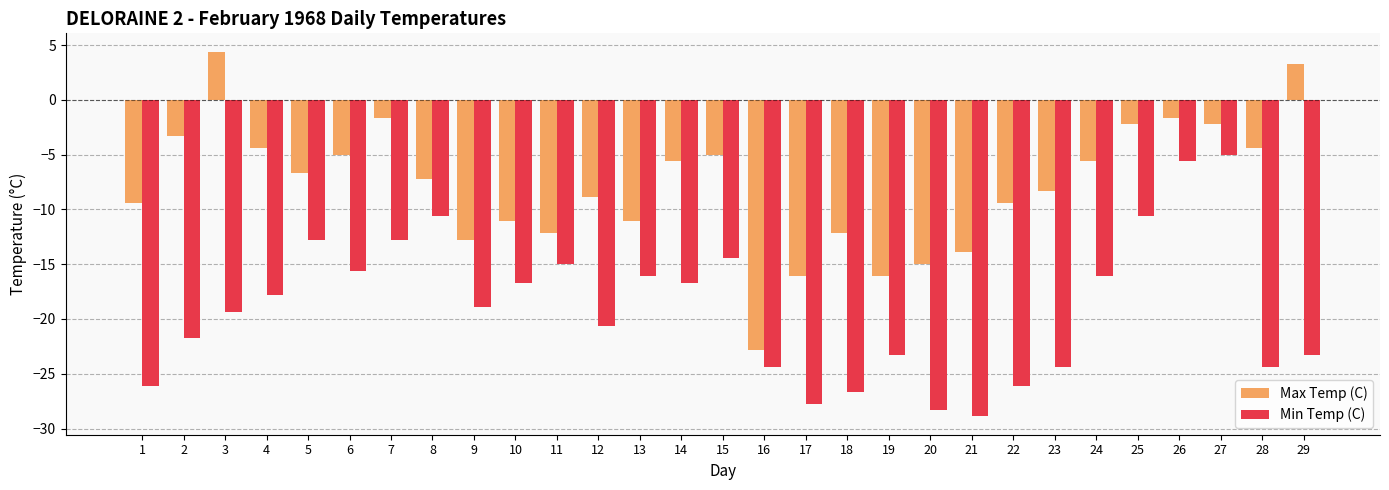

Reading left to right, list all the values displayed in this chart.

Max Temp (C): -9.4	-3.3	4.4	-4.4	-6.7	-5.0	-1.7	-7.2	-12.8	-11.1	-12.2	-8.9	-11.1	-5.6	-5.0	-22.8	-16.1	-12.2	-16.1	-15.0	-13.9	-9.4	-8.3	-5.6	-2.2	-1.7	-2.2	-4.4	3.3
Min Temp (C): -26.1	-21.7	-19.4	-17.8	-12.8	-15.6	-12.8	-10.6	-18.9	-16.7	-15.0	-20.6	-16.1	-16.7	-14.4	-24.4	-27.8	-26.7	-23.3	-28.3	-28.9	-26.1	-24.4	-16.1	-10.6	-5.6	-5.0	-24.4	-23.3